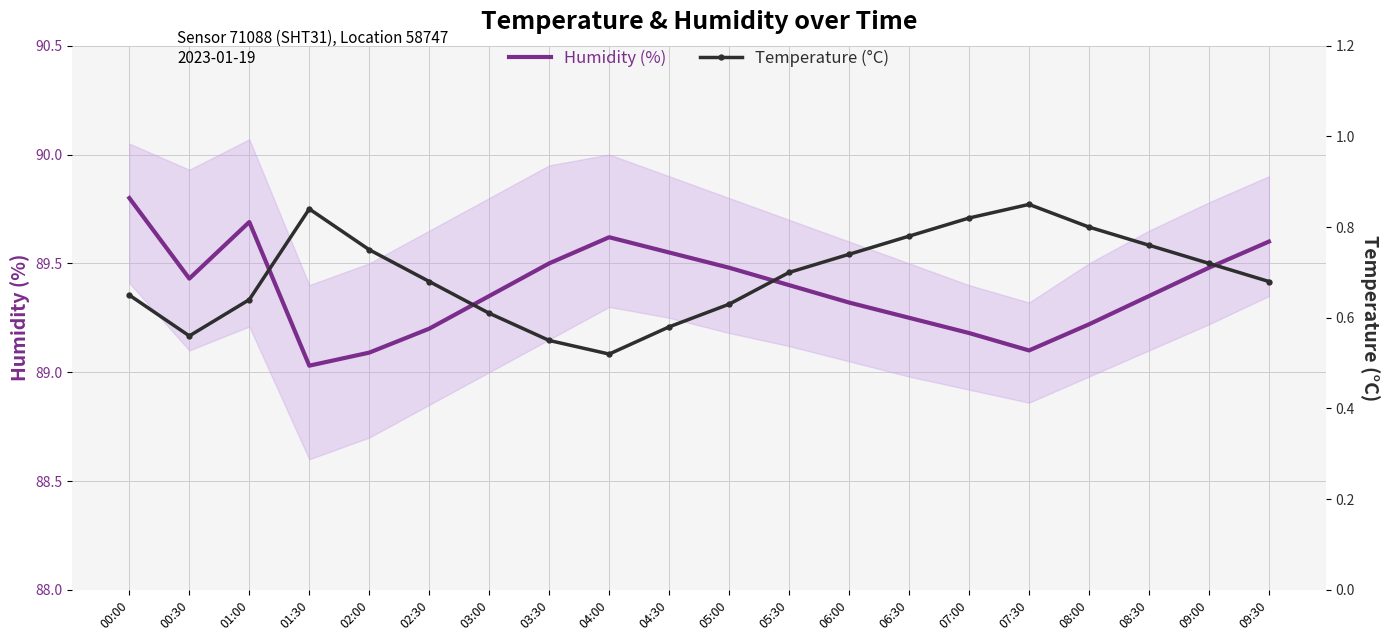

Is this an area chart (filled region under the line)?

No